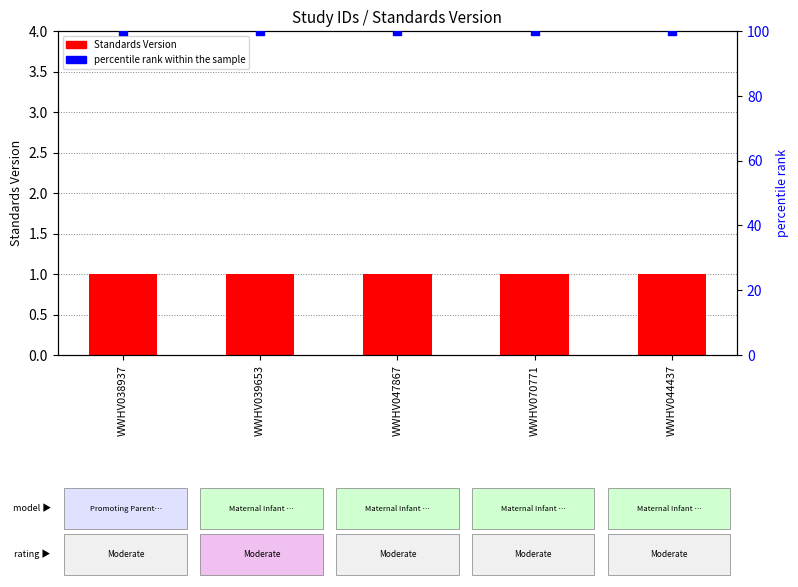

What is the total value across all series at WWHV039653?

101